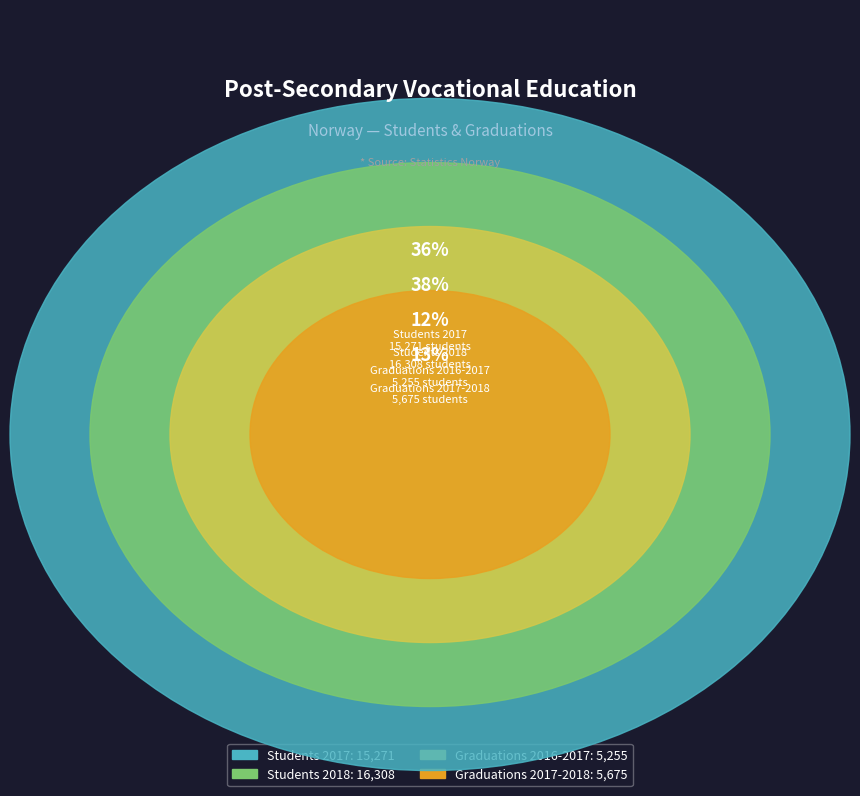

How many slices are in this pie chart?

4